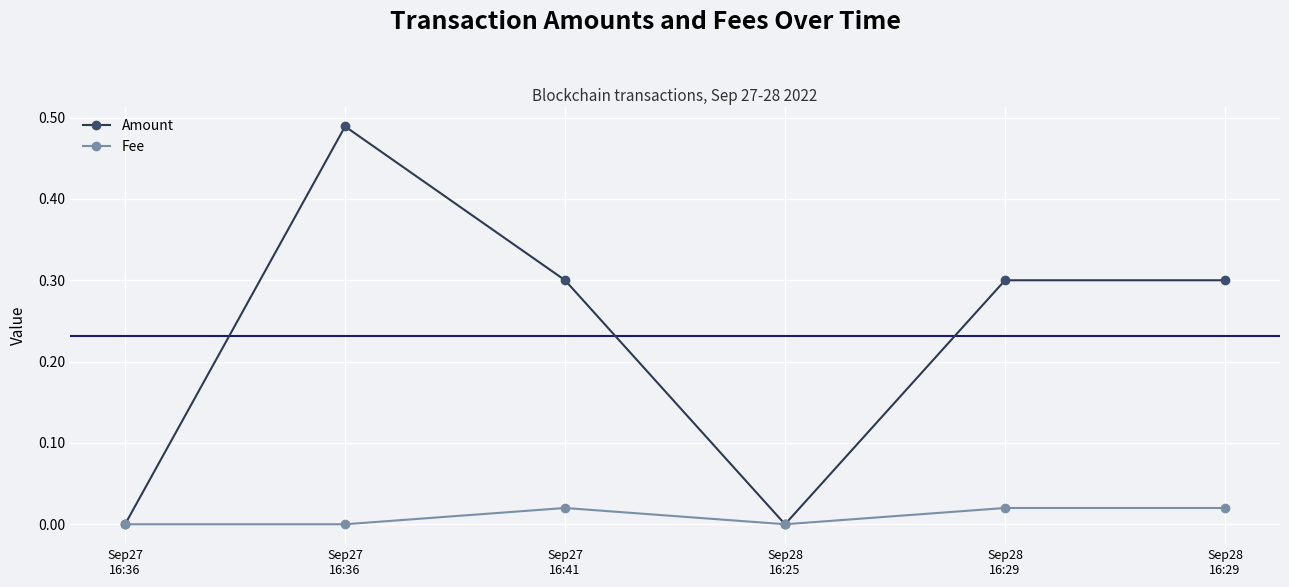

Reading left to right, transcribe all the data shown in this chart.

Amount: Sep27
16:36=0.0	Sep27
16:36=0.5	Sep27
16:41=0.3	Sep28
16:25=0.0	Sep28
16:29=0.3	Sep28
16:29=0.3
Fee: Sep27
16:36=0.0	Sep27
16:36=0.0	Sep27
16:41=0.0	Sep28
16:25=0.0	Sep28
16:29=0.0	Sep28
16:29=0.0